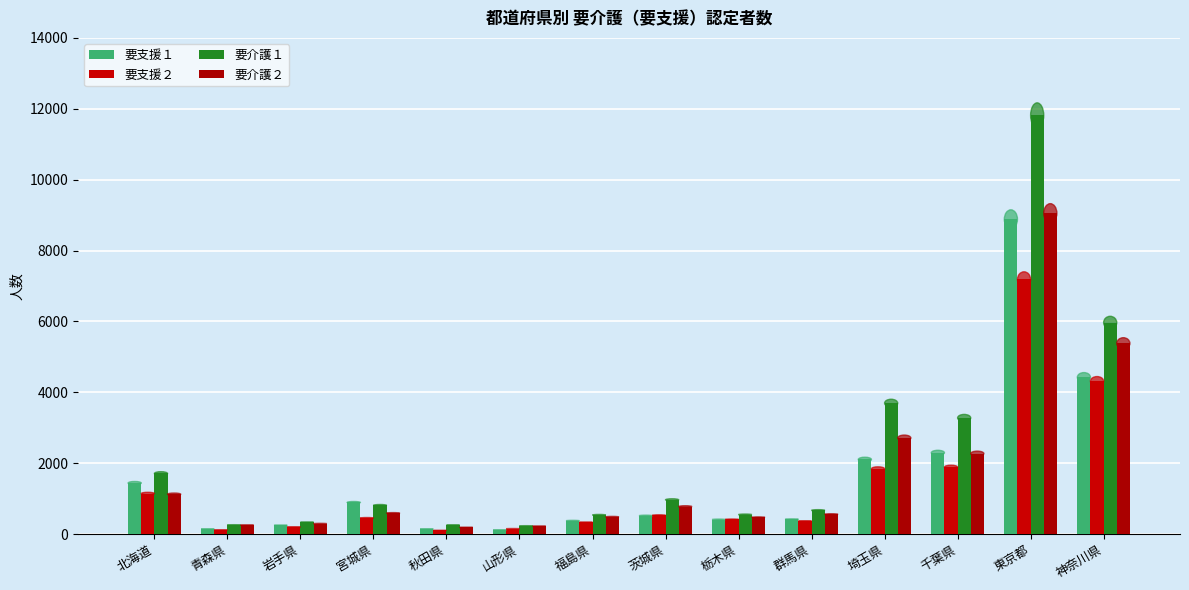

What is the label of the 2nd bar from the right?

東京都